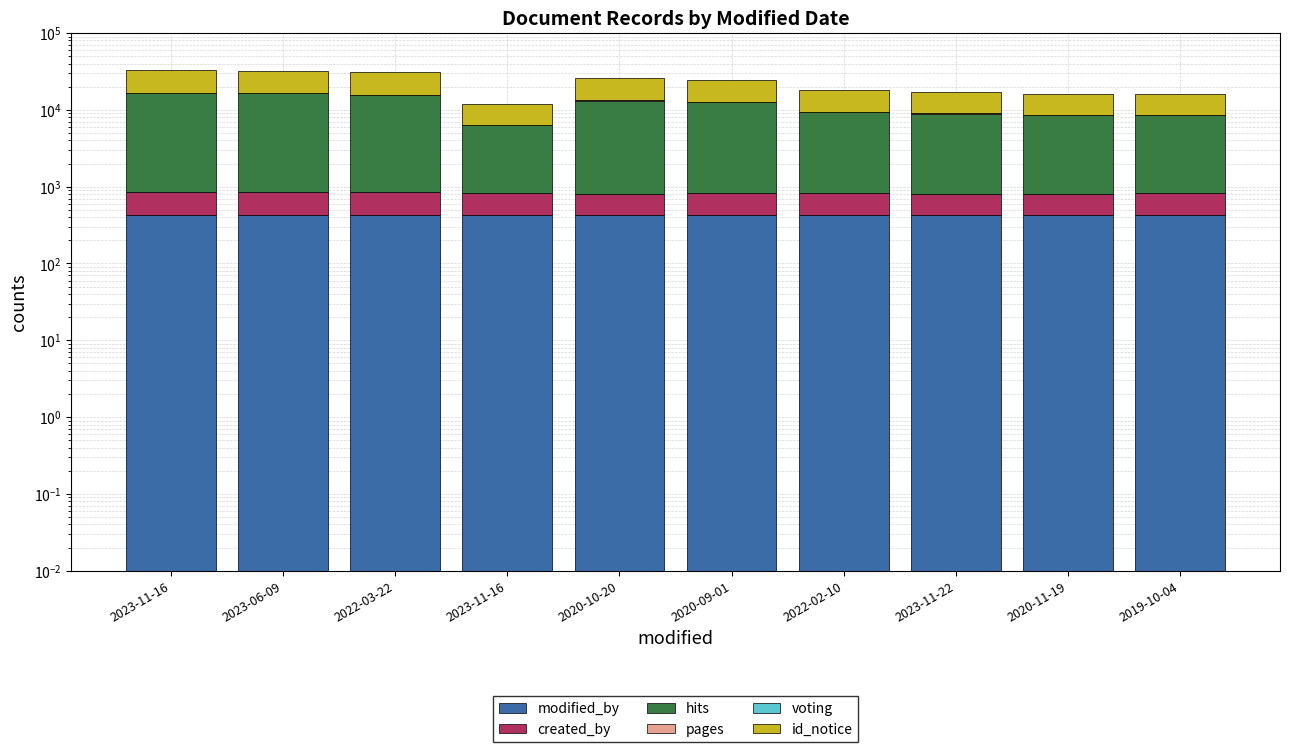

Where is id_notice nearest to the value 10730?

2020-09-01